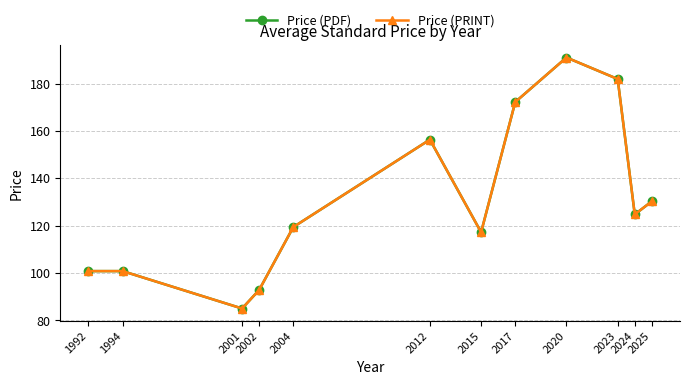

How many interior local valleys does the Price (PRINT) series have?

3